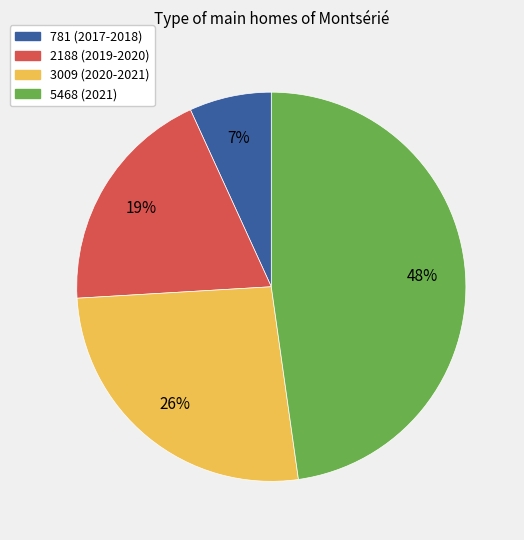

Rank the categories by value from lowest to highest.

781 (2017-2018), 2188 (2019-2020), 3009 (2020-2021), 5468 (2021)